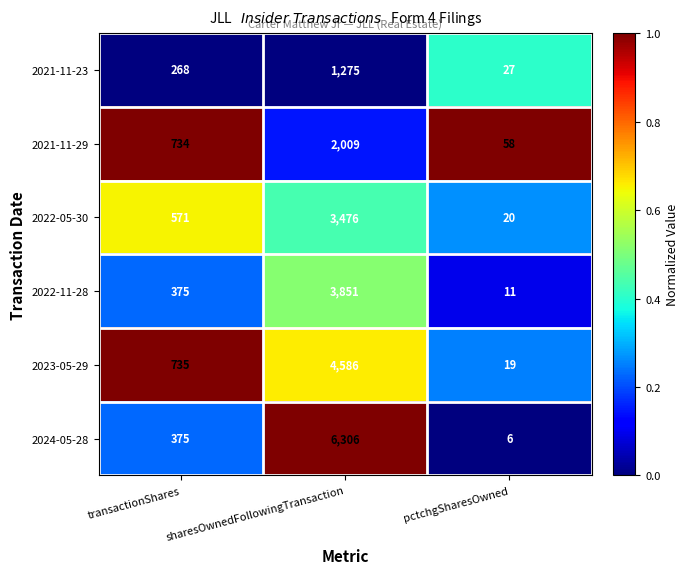

How many series are shown in this chart?

6